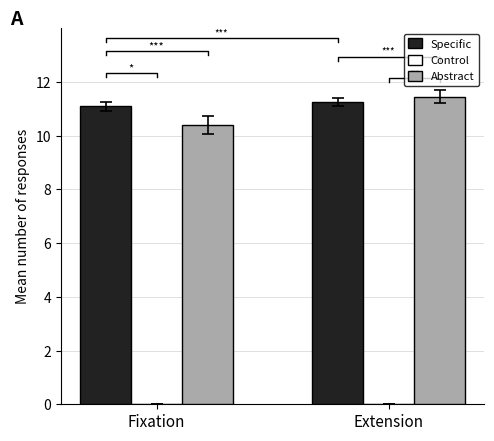

How many groups of bars are there?

2